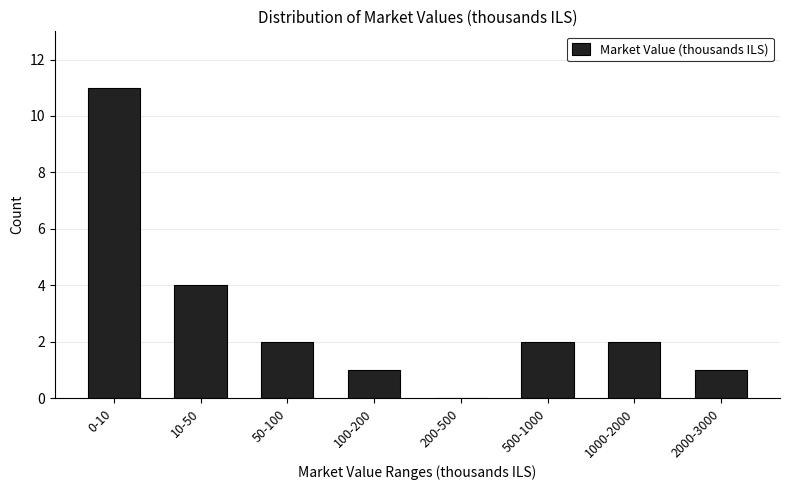

Reading right to left, list all the values displayed in this chart.

2000-3000=1	1000-2000=2	500-1000=2	200-500=0	100-200=1	50-100=2	10-50=4	0-10=11